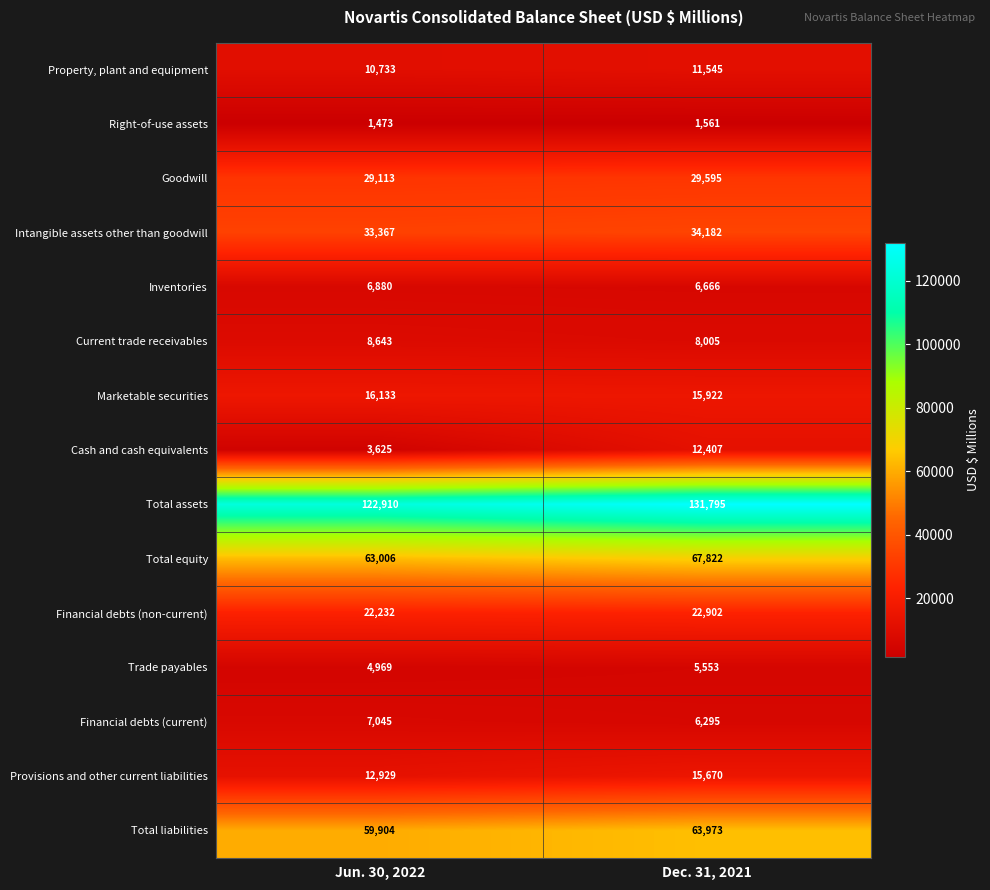

What is the total value across all series at Dec. 31, 2021?

433893